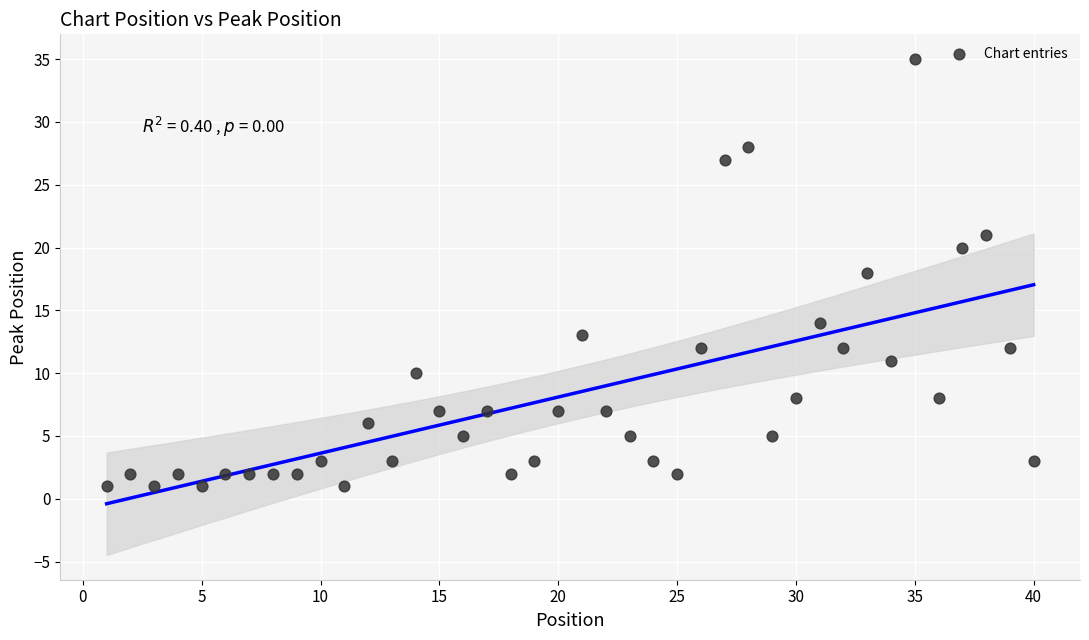

What is the range of X values (max minus min)?

39